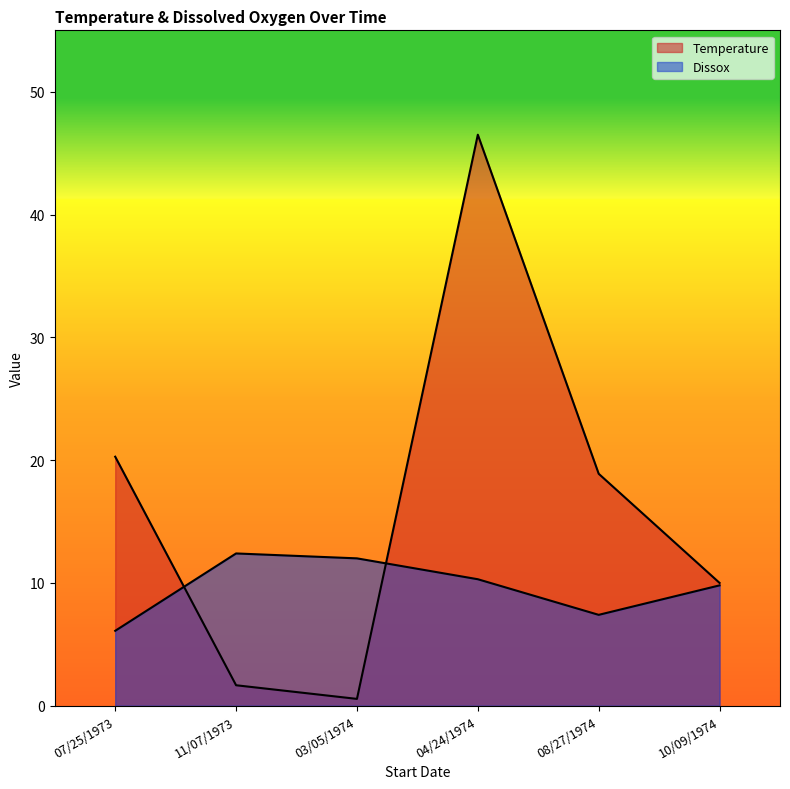

How many values in the Dissox series are below 10?

3